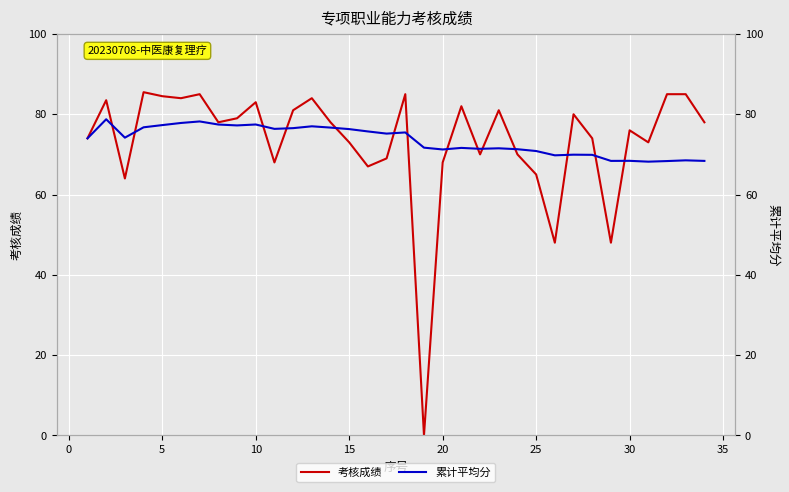

At how many categories does at least one series exceed 51?

34